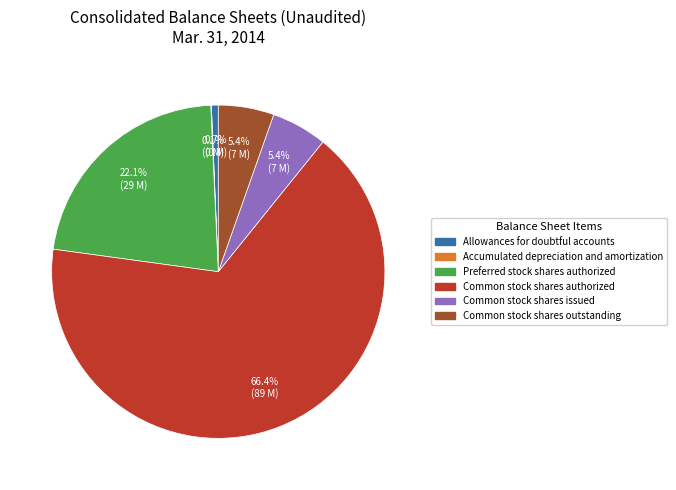

Which slice represents more than half of the pie?

Common stock shares authorized